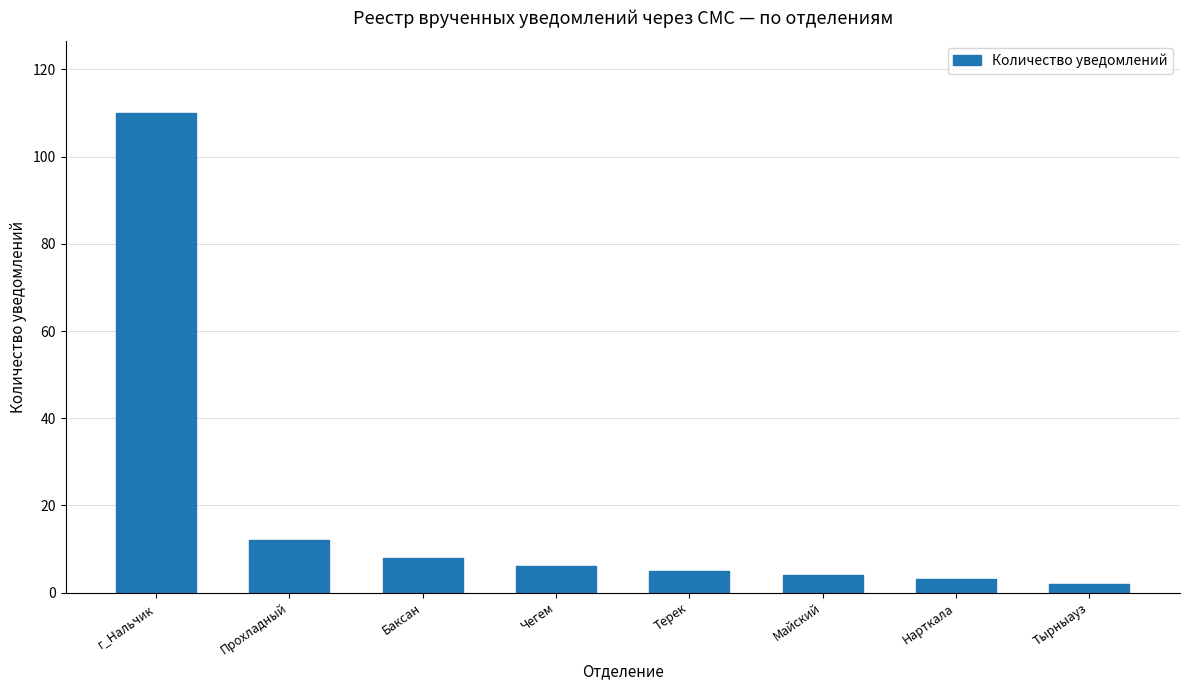

Approximately how many times larger is the value at Тырныауз compared to Прохладный?

0.2